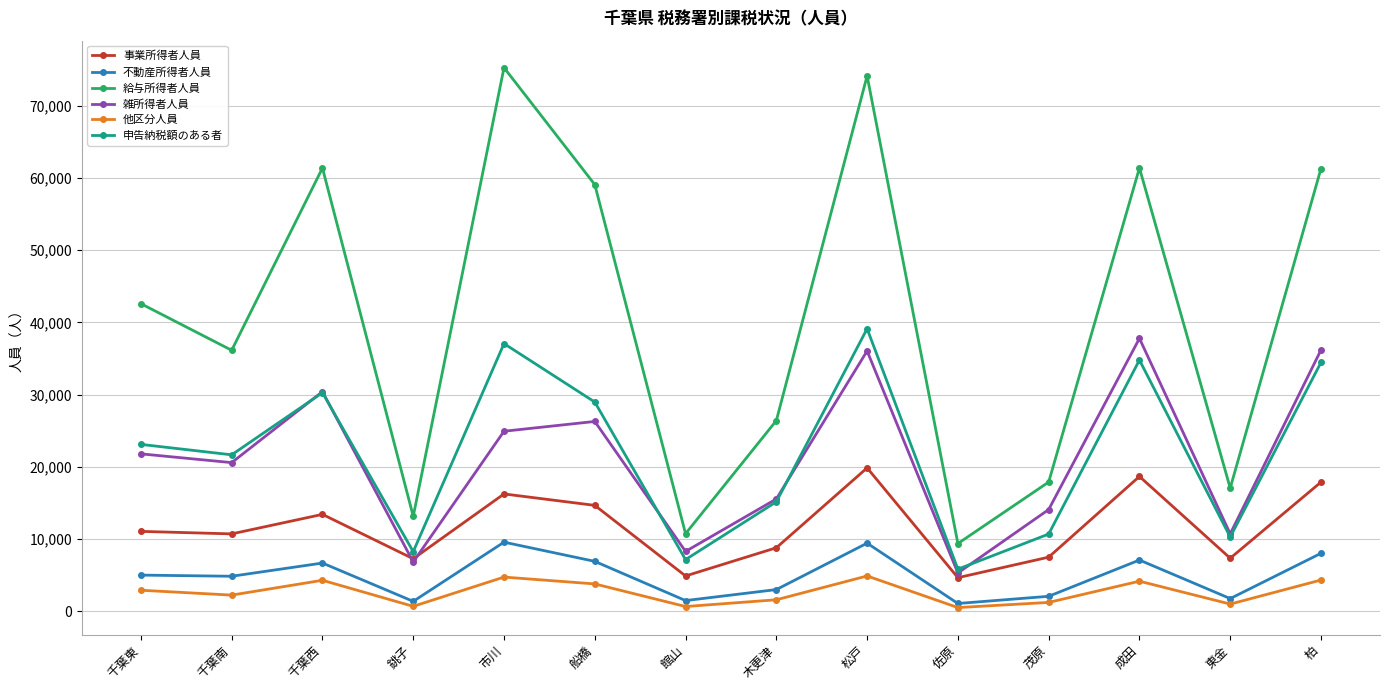

Is the value of 申告納税額のある者 at 佐原 greater than the value of 給与所得者人員 at 成田?

No